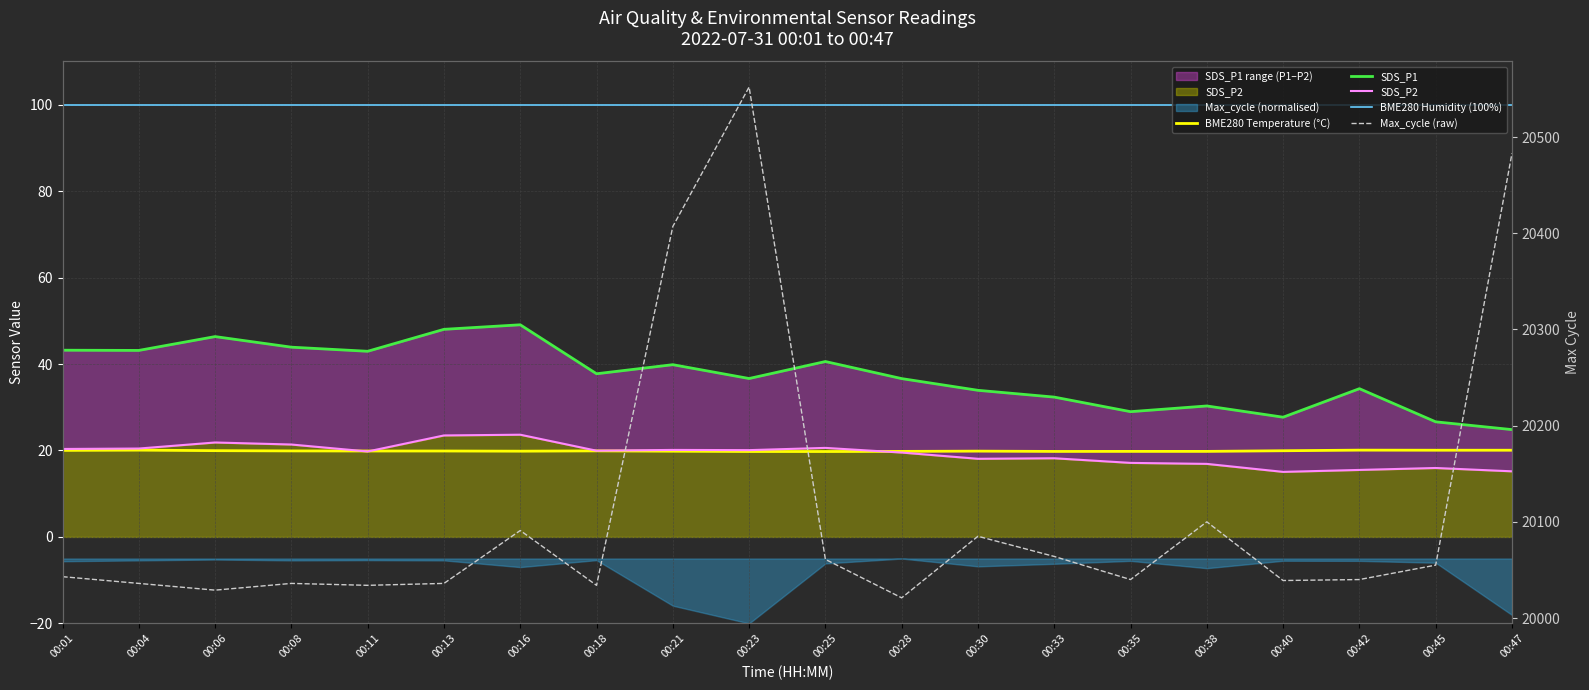

True or false: SDS_P2 and Max_cycle intersect in this chart.

False